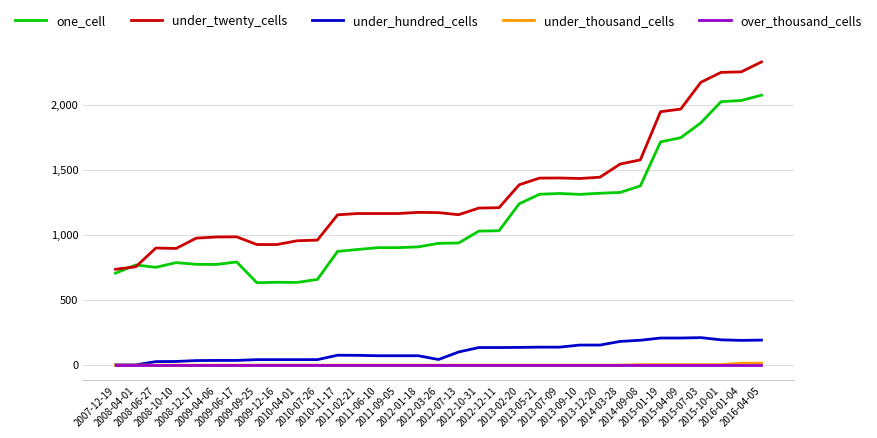

At how many categories does at least one series exceed 21?

33